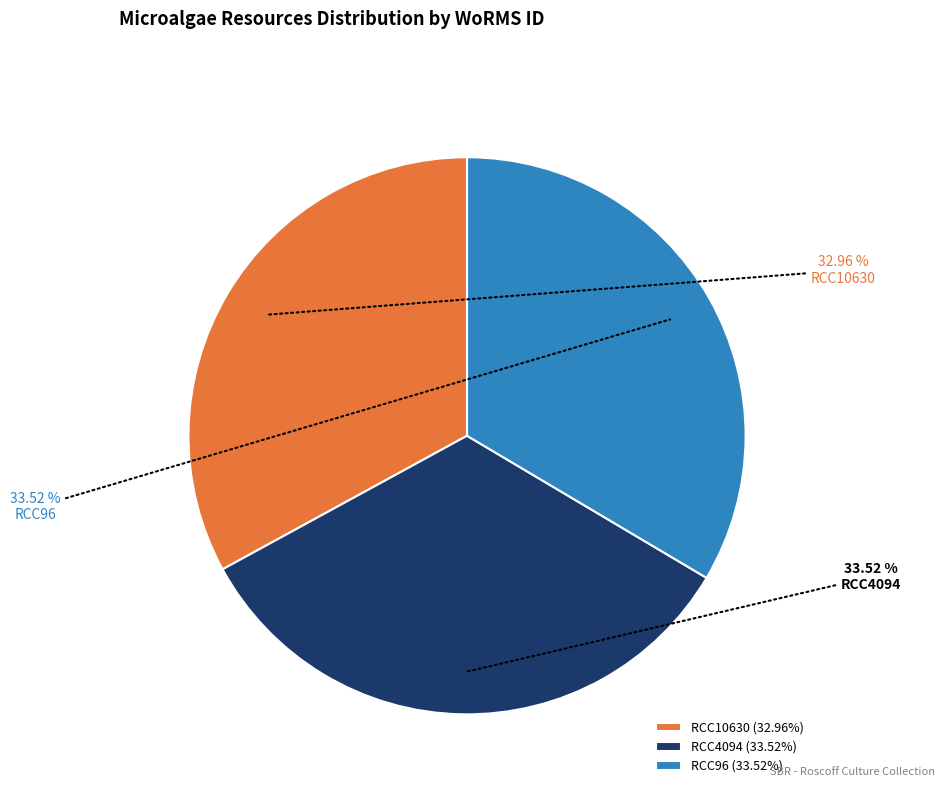

What is the ratio of the value at RCC4094 to the value at RCC10630?

1.0